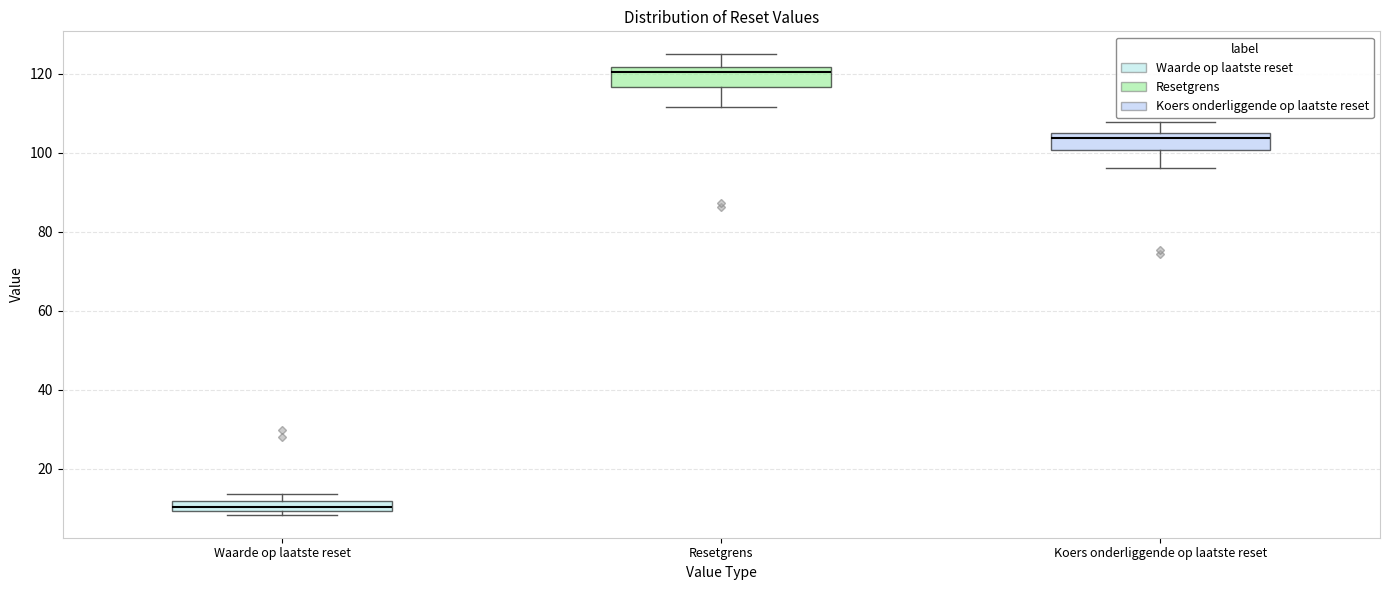

Where is the upper edge of the box for Waarde op laatste reset on the y-axis? The values are not printed on the chart, so give them approximately, as read against the axis.

12